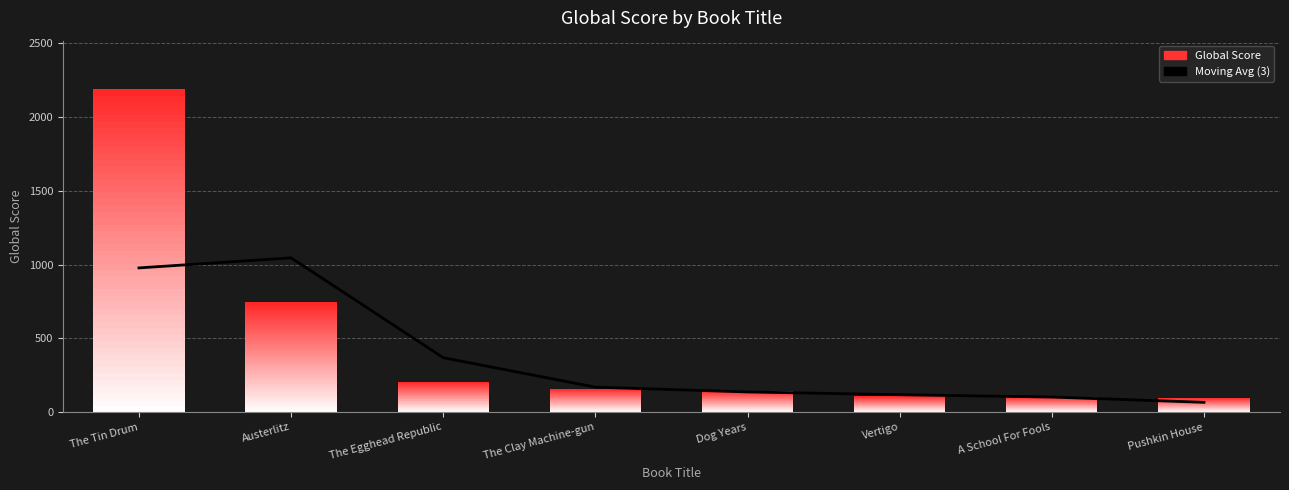

At which category does the chart reach its minimum across all series?

Pushkin House